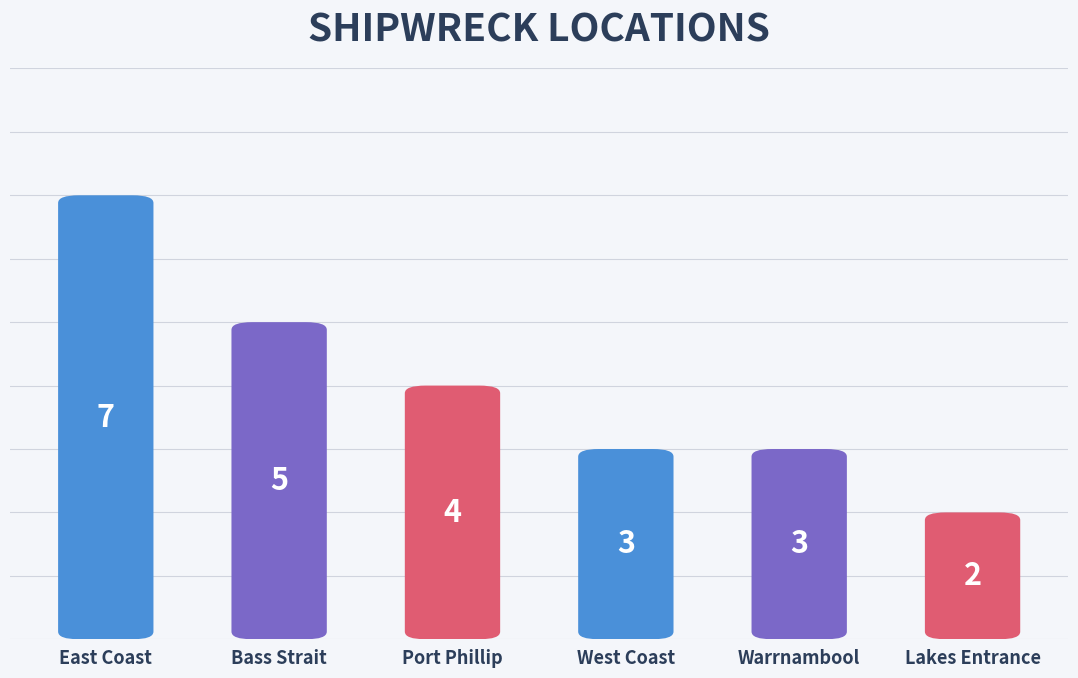

List the labels in order of value, largest first.

East Coast, Bass Strait, Port Phillip, West Coast, Warrnambool, Lakes Entrance